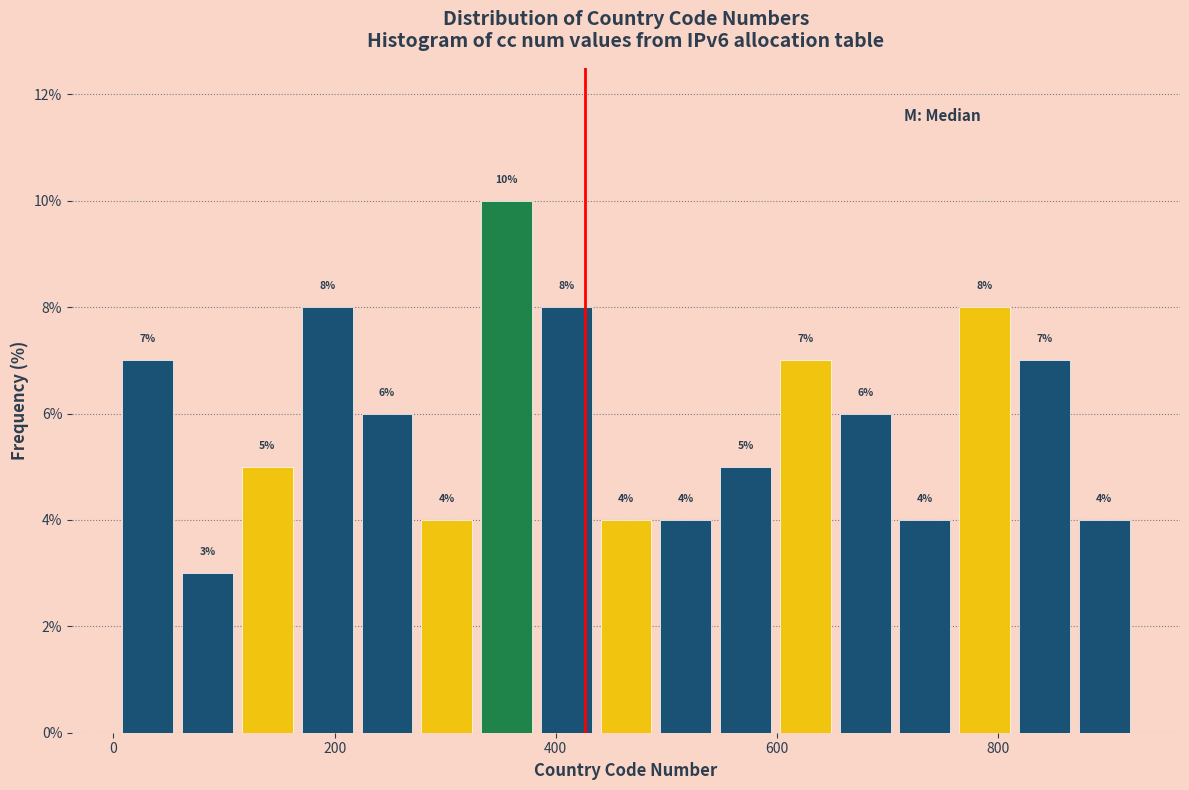

Read against the x-axis, roughly where is the centre of the tallest bar?

360